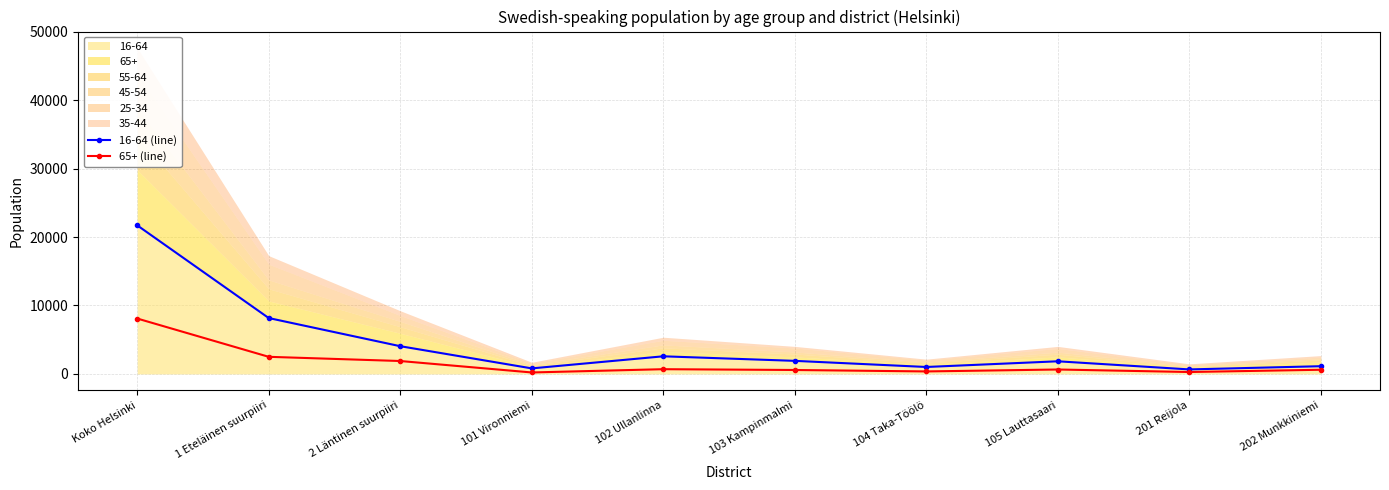

What is the label of the 2nd point from the right?

201 Reijola